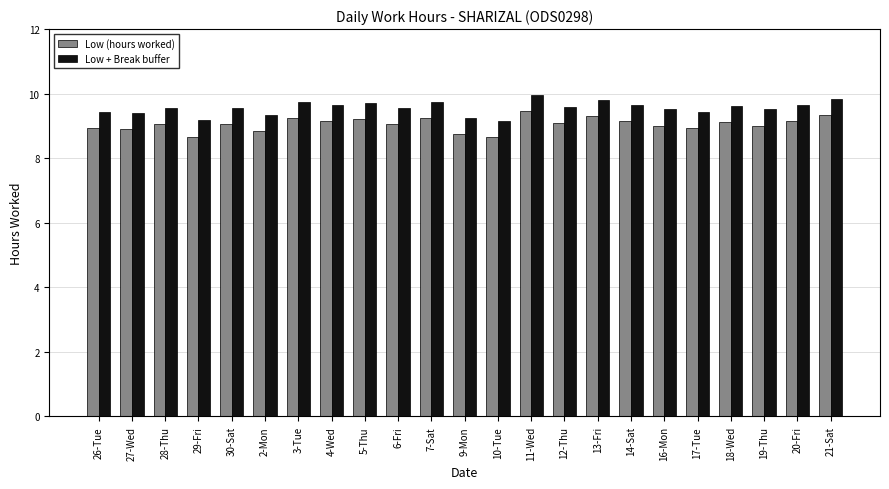

What is the spread (max minus min) of values at 17-Tue?

0.5